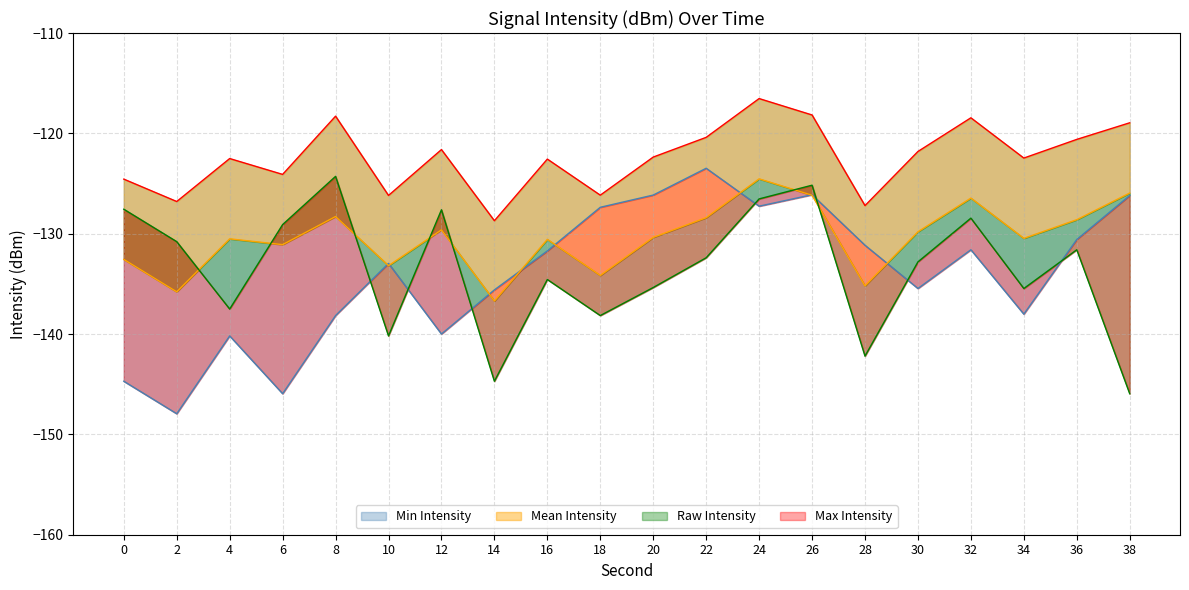

True or false: intensity_max has a value of -170.1 at 18.

False